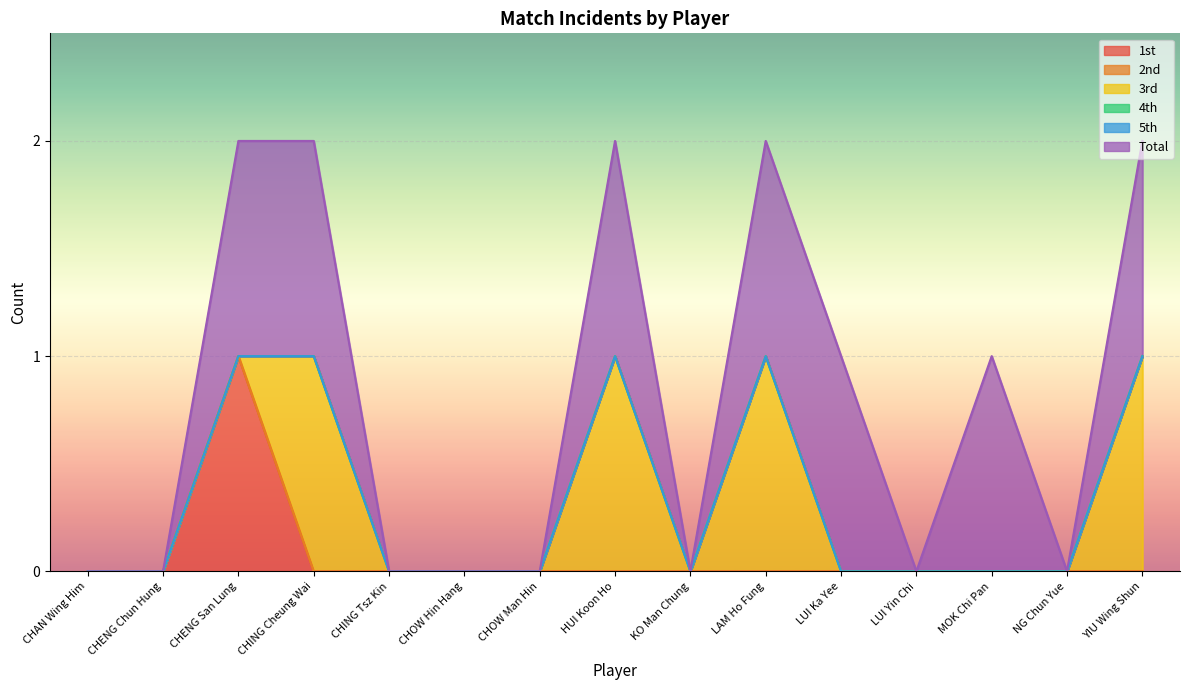

What is the difference between the maximum and minimum values in the 3rd series?

1